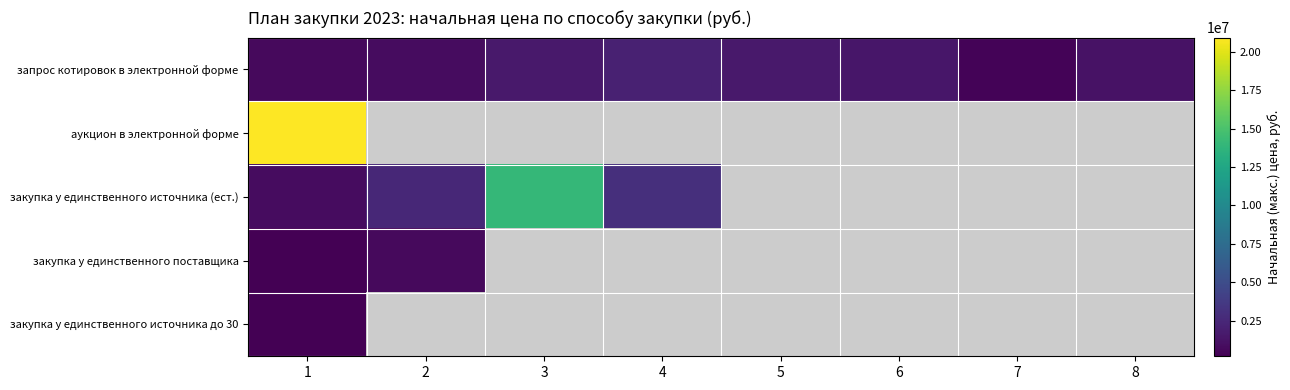

Between 3 and 5, which series saw the biggest shift?

запрос котировок в электронной форме